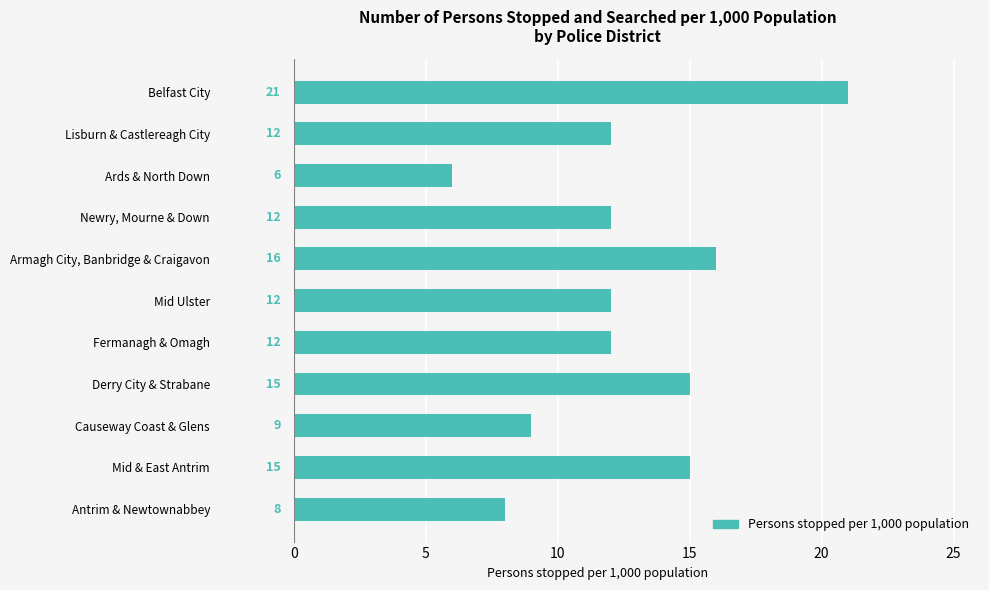

The chart shows a value of 8 at Mid & East Antrim. True or false?

False